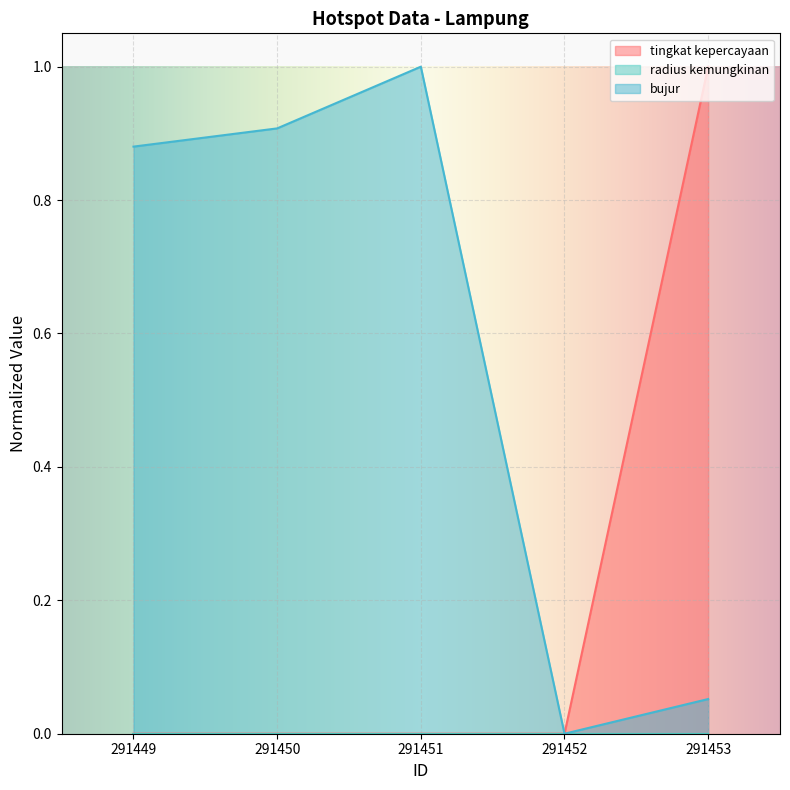

At how many categories does at least one series exceed 0?

4